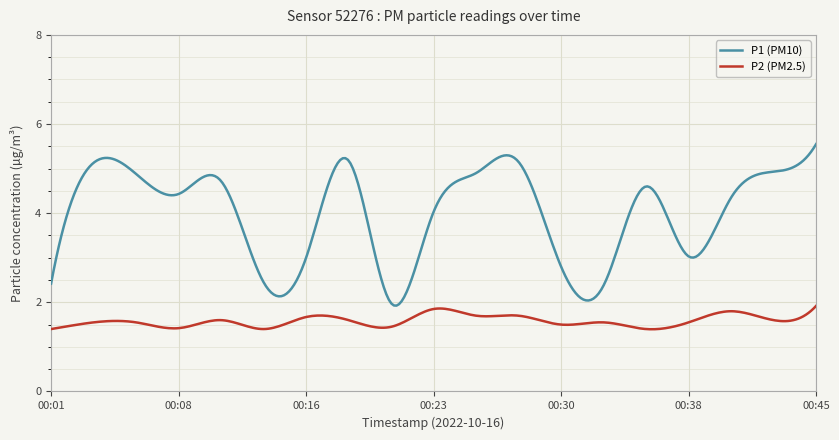

Which category has the lowest value across all series?

00:01